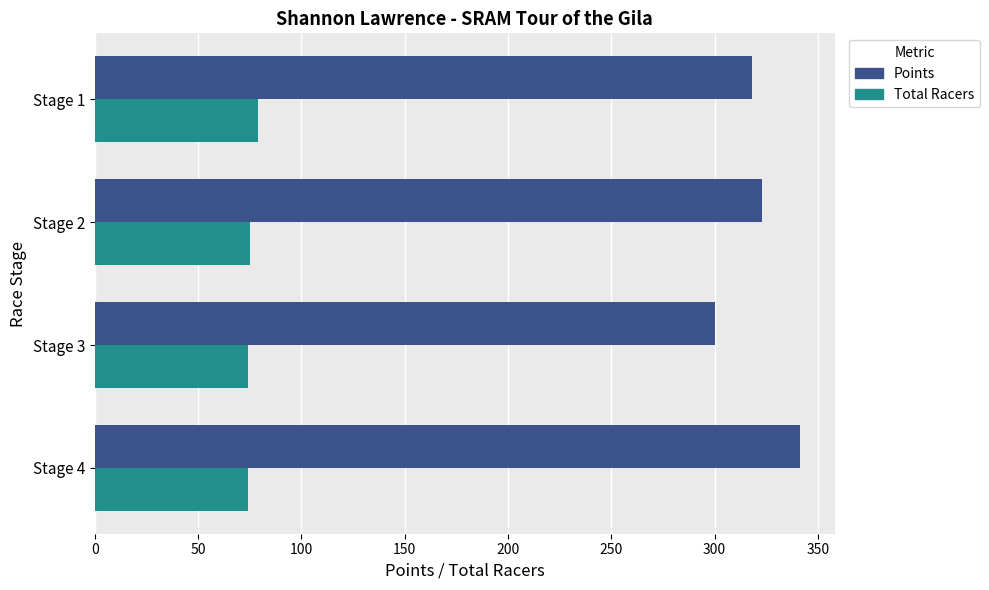

What is the sum of all Points values?

1282.7